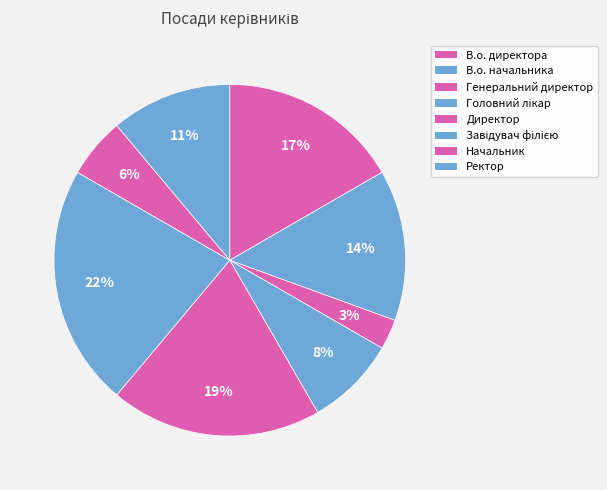

Count the number of slices in the pie.

8